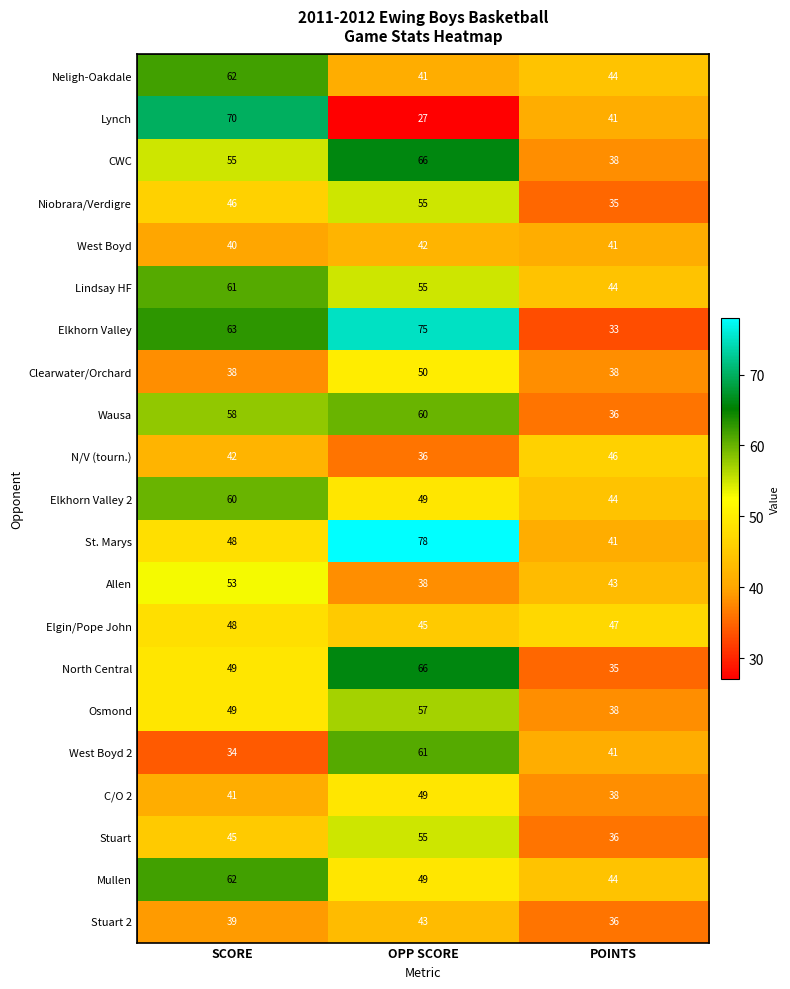

Is it true that Clearwater/Orchard equals 50 at SCORE?

False